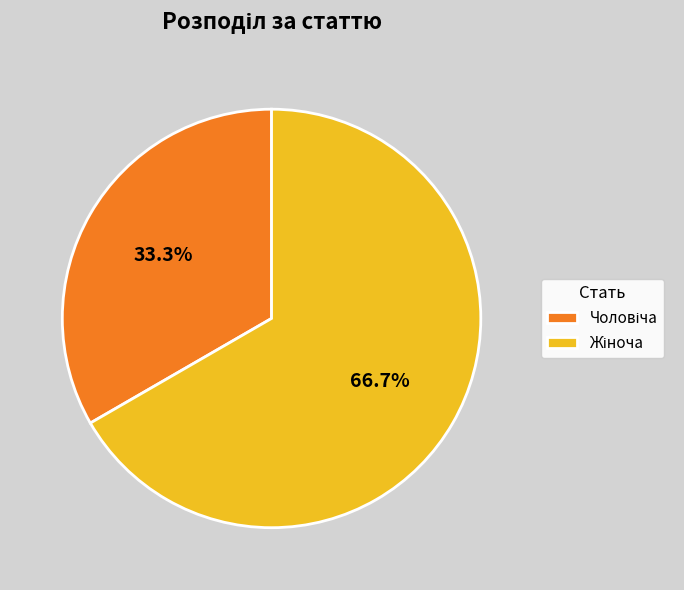

Is there a majority slice in this chart?

Yes